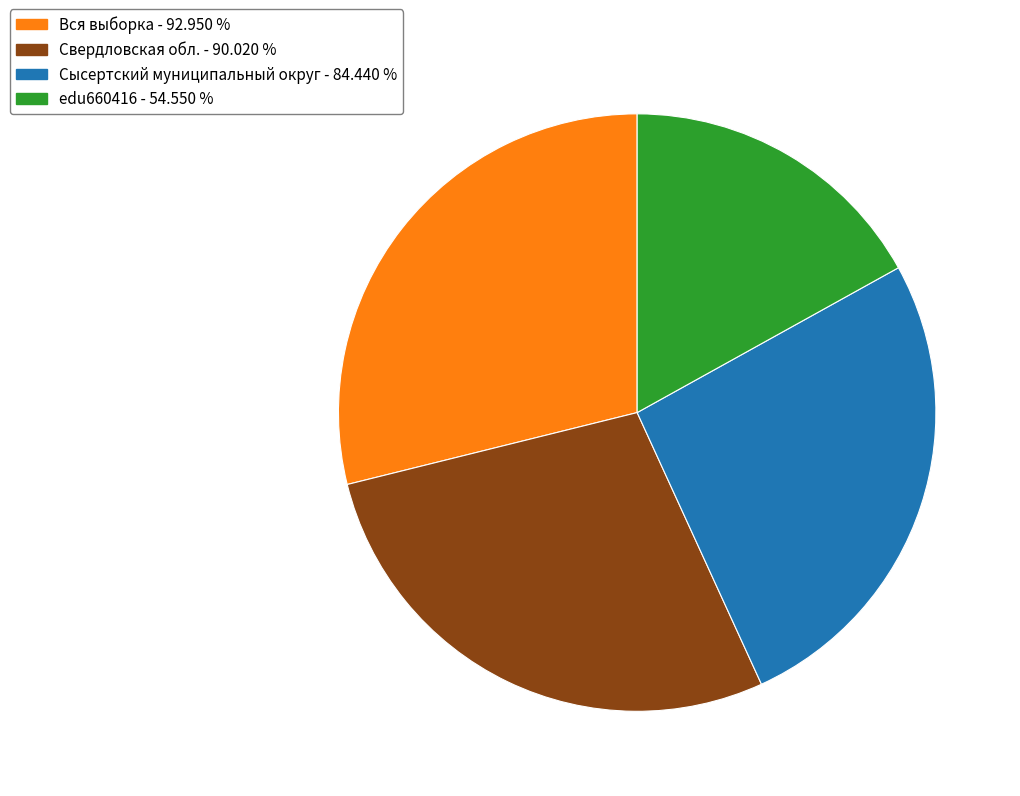

Which has a higher value, Сысертский муниципальный округ or edu660416?

Сысертский муниципальный округ